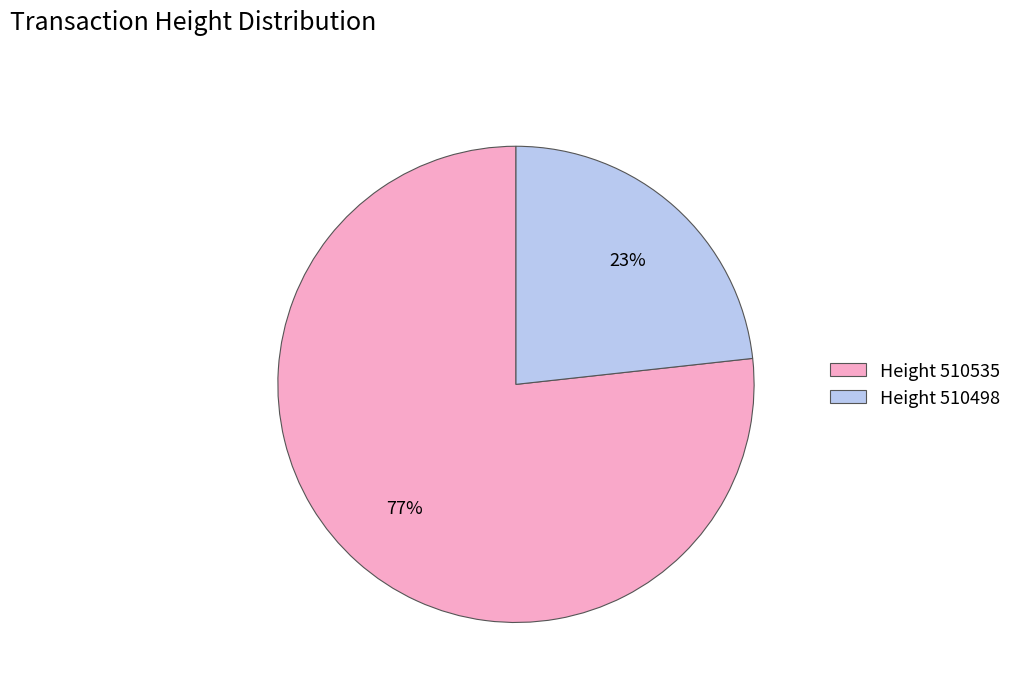

Is there any slice that represents more than half of the pie?

Yes